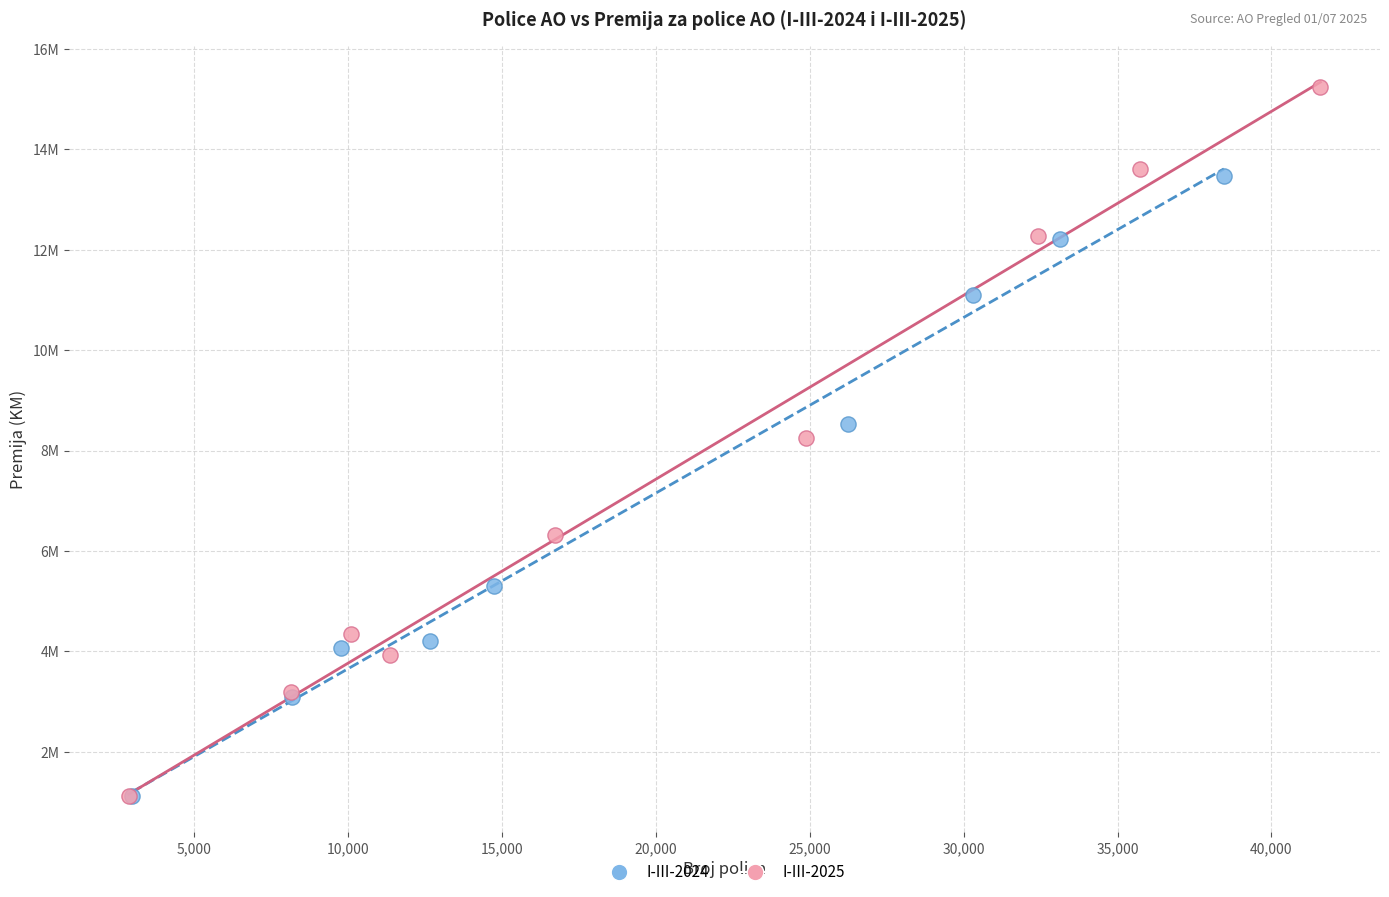

Which series reaches the maximum Y coordinate?

I-III-2025